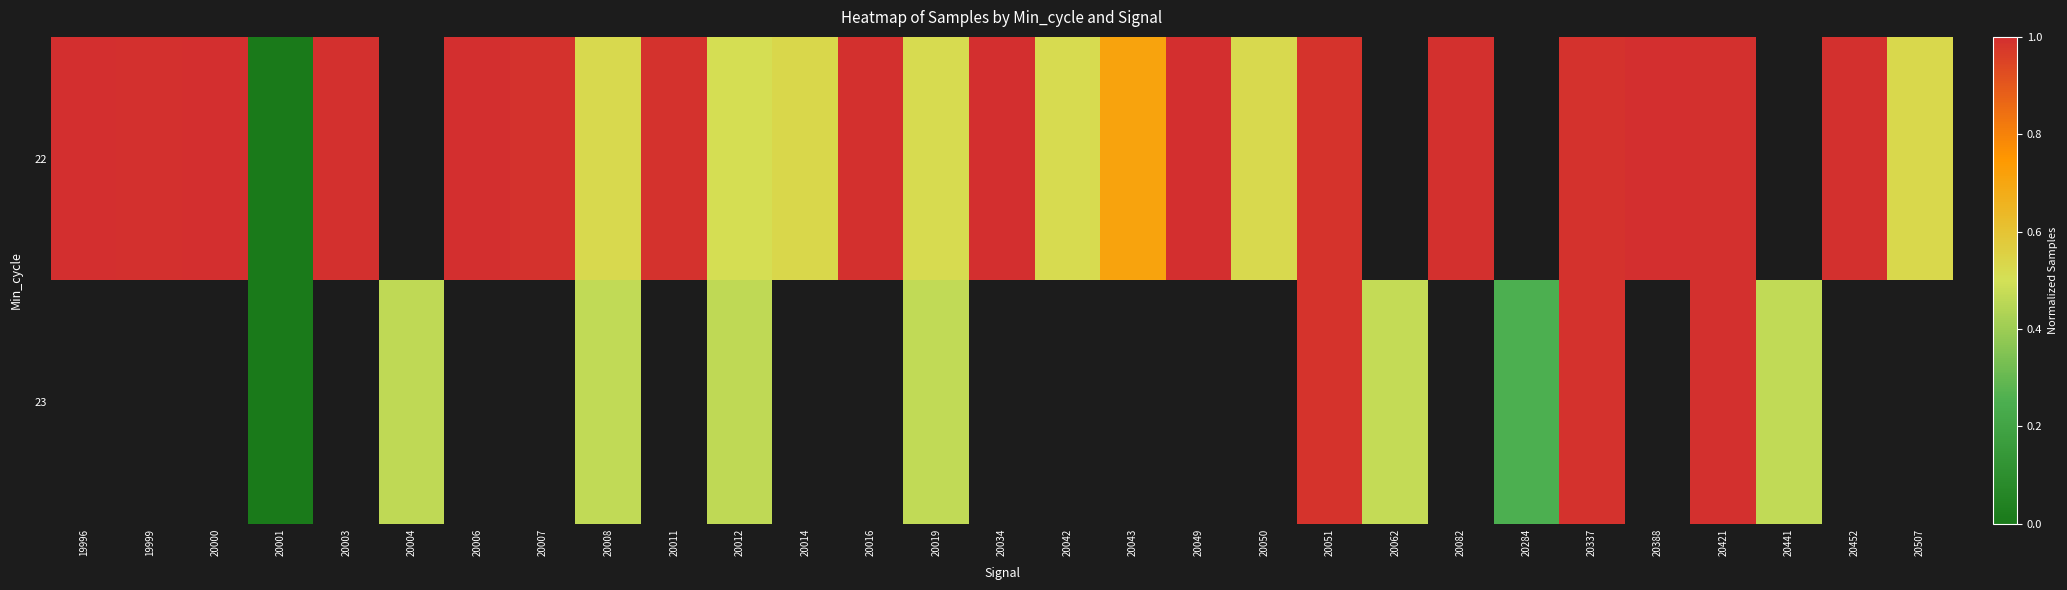

True or false: 22 has a value of 1.0 at 19996.

True